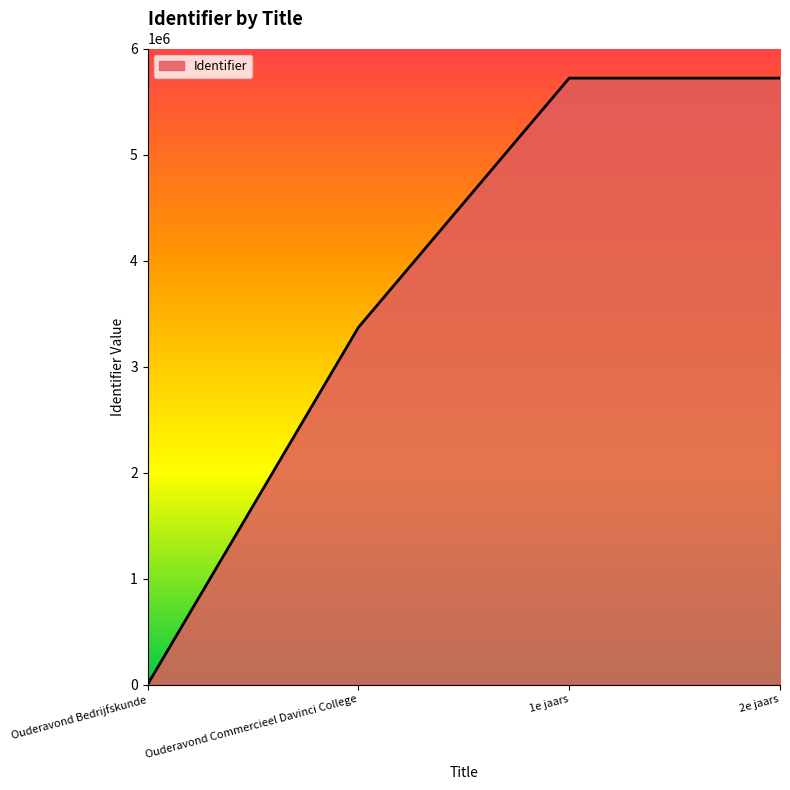

What is the difference between the maximum and minimum values?

5720384